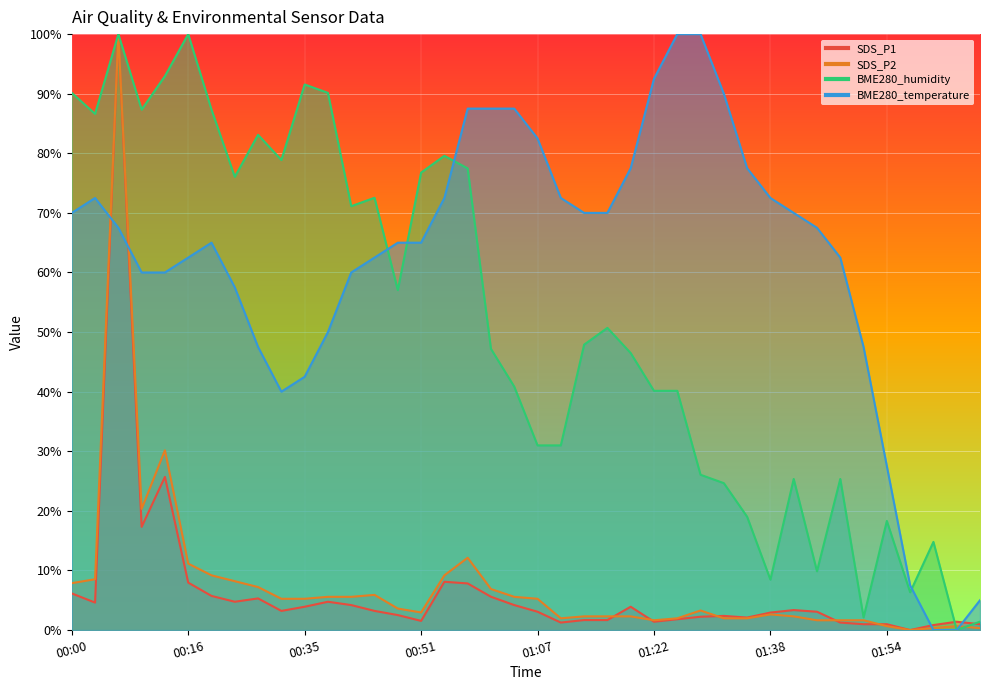

How many data points does each series have?

40